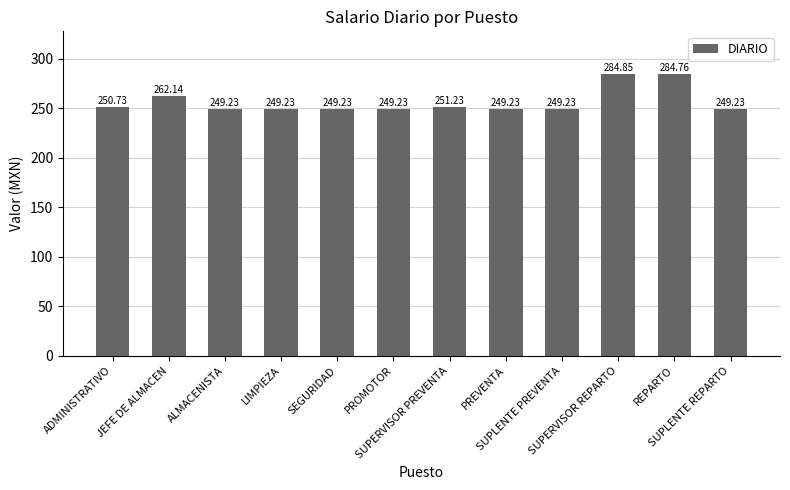

What is the difference between the maximum and minimum values?

35.6